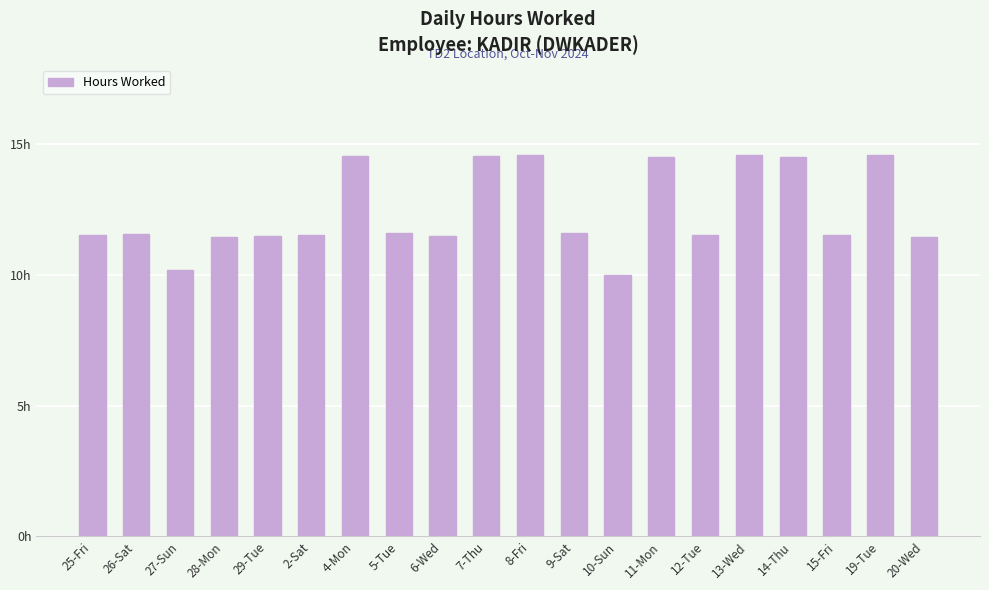

Rank the categories by value from highest to lowest.

13-Wed, 8-Fri, 19-Tue, 7-Thu, 4-Mon, 14-Thu, 11-Mon, 5-Tue, 9-Sat, 26-Sat, 15-Fri, 2-Sat, 25-Fri, 12-Tue, 29-Tue, 6-Wed, 20-Wed, 28-Mon, 27-Sun, 10-Sun